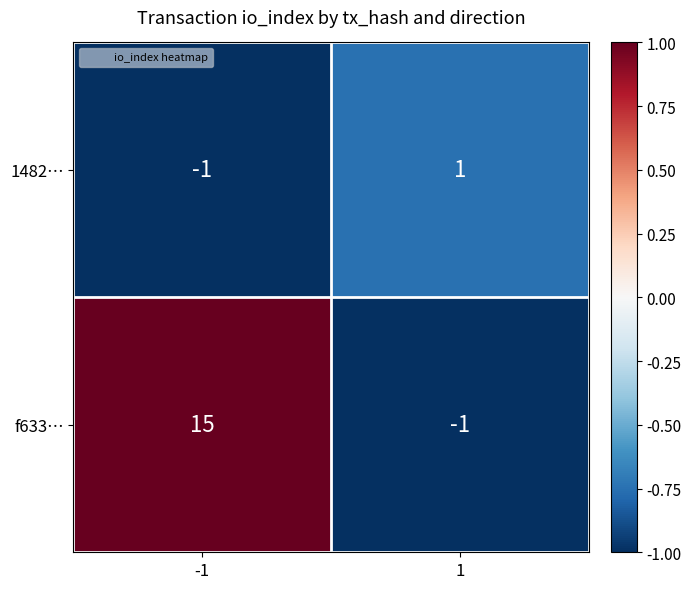

Is it true that f633… equals -1 at 1?

True